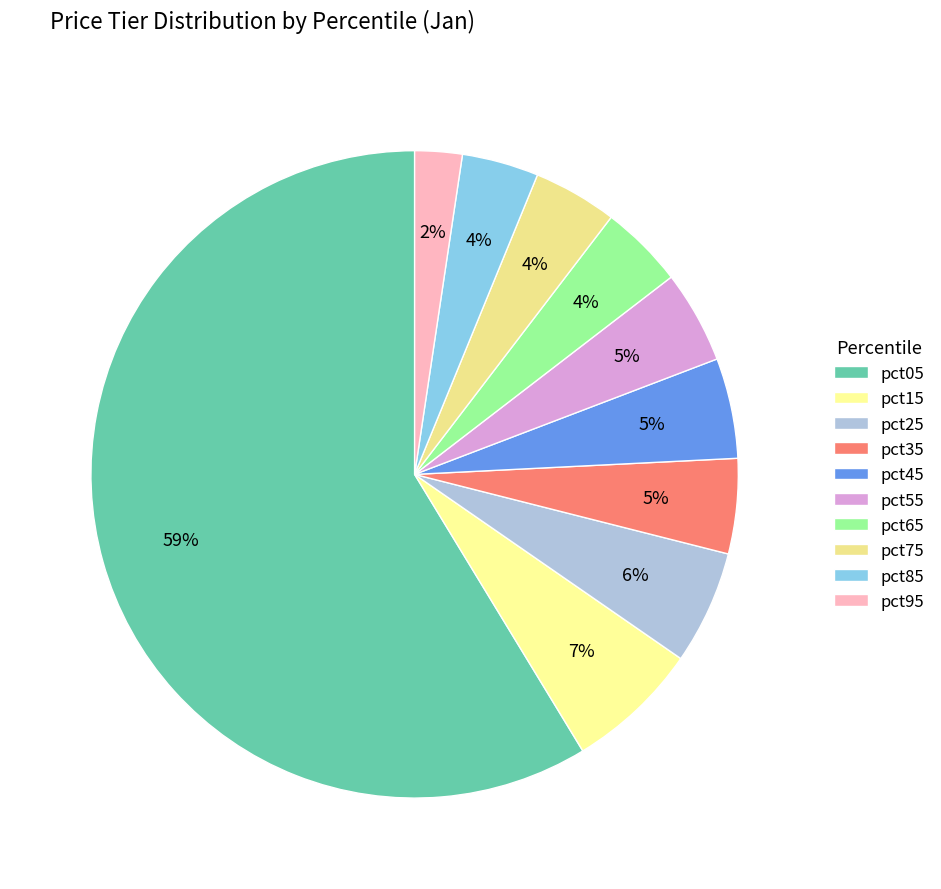

True or false: pct35 accounts for 5% of the total.

True